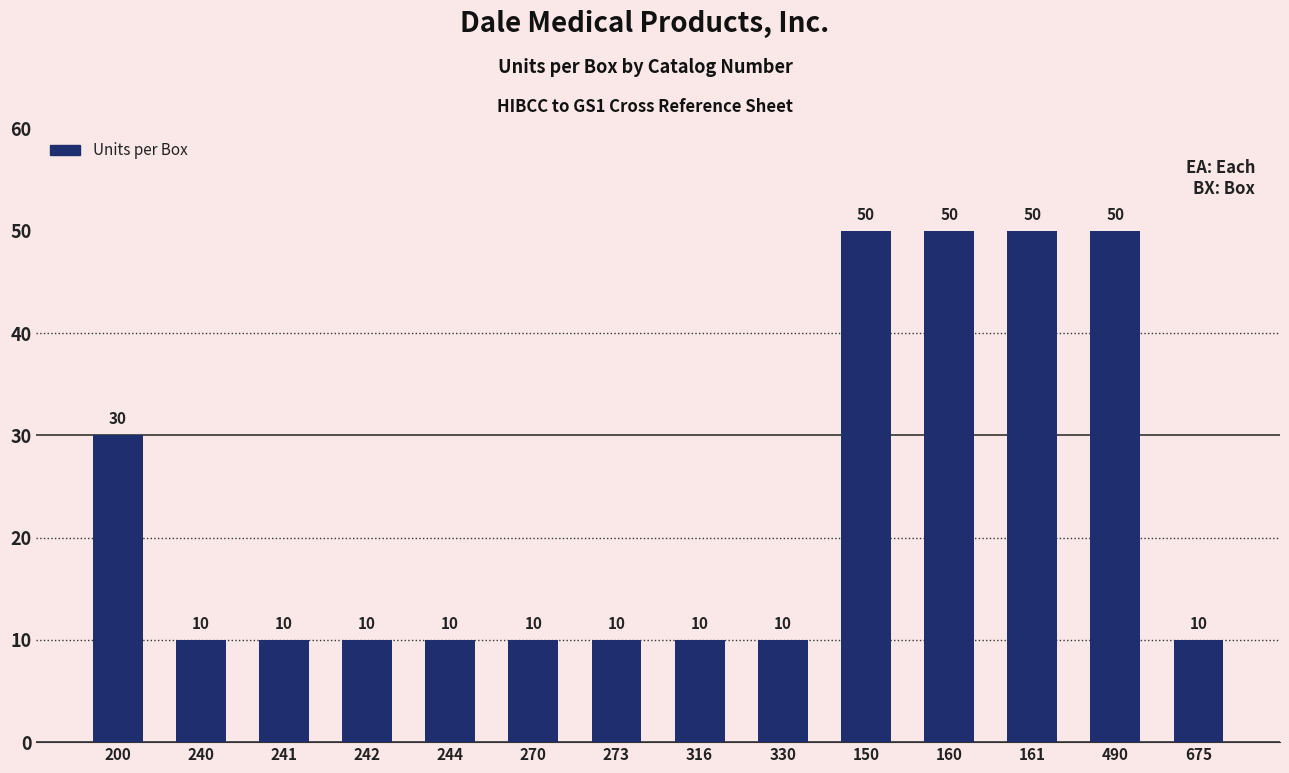

Count the values in the range 10 to 50.

14